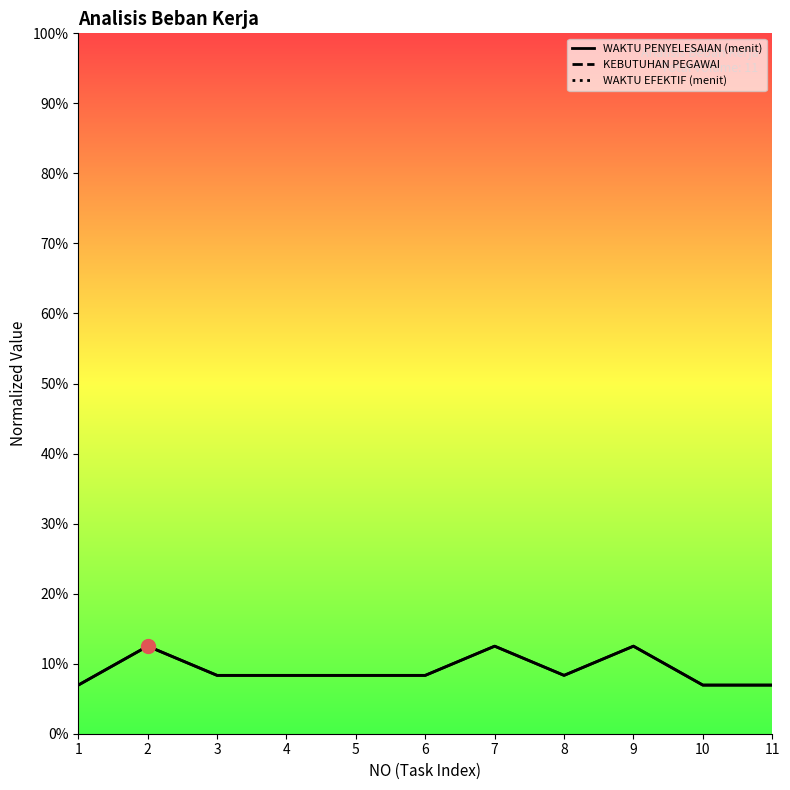

Which series contains the lowest Y value?

KEBUTUHAN PEGAWAI